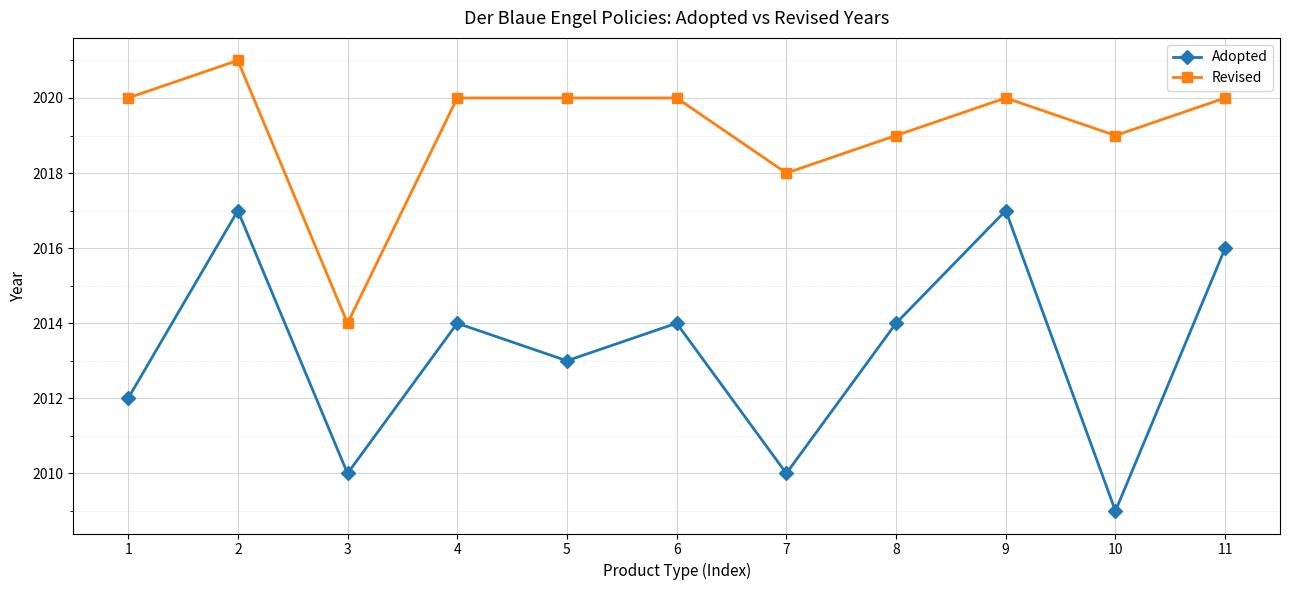

Is it true that Revised equals 2018 at 7?

True